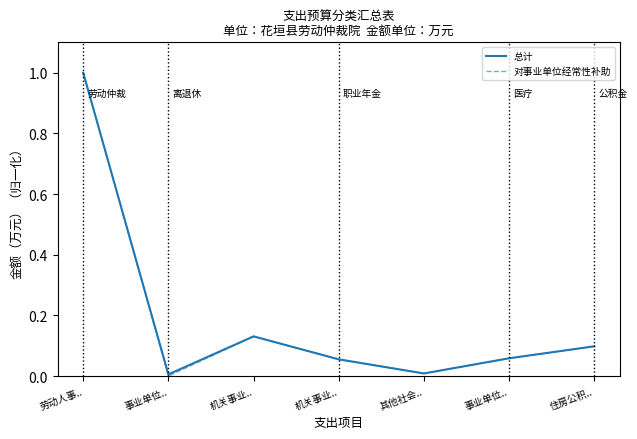

Is this an area chart (filled region under the line)?

No